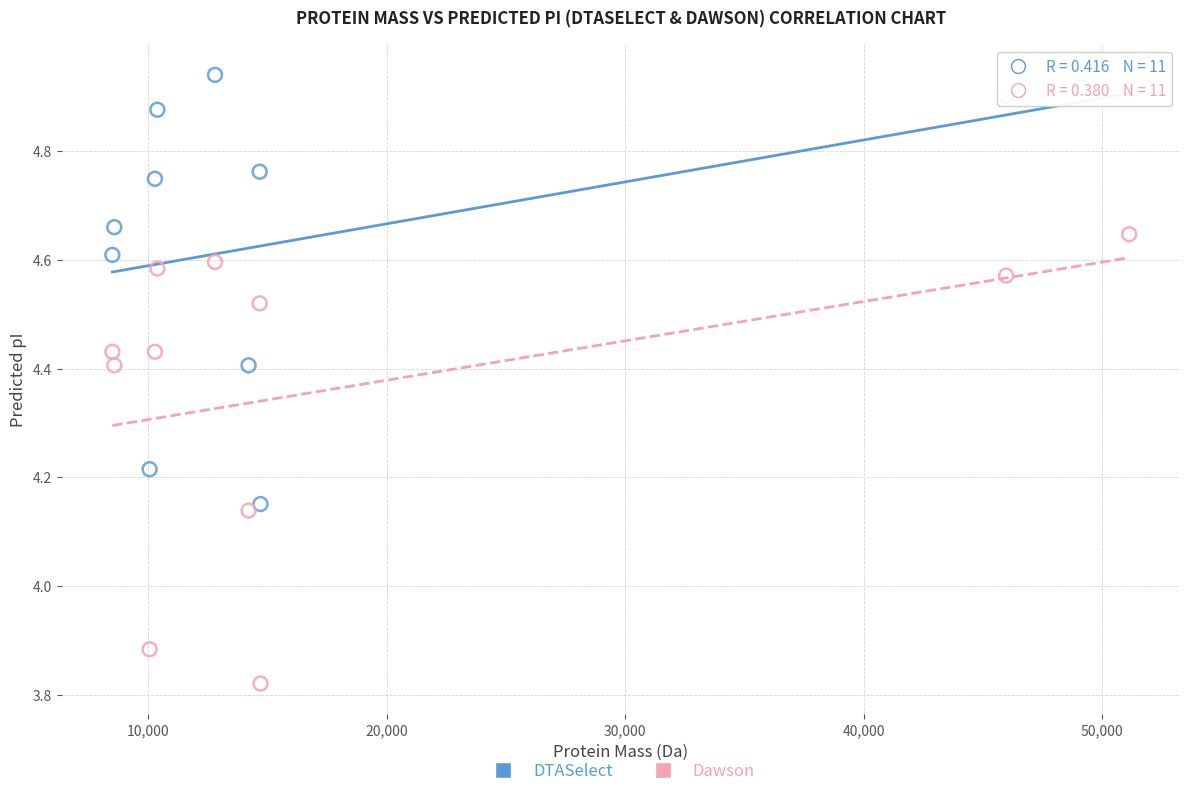

Which series contains the highest Y value?

DTASelect